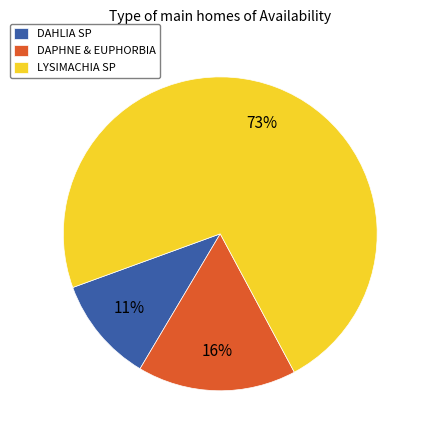

Does any single category account for the majority?

Yes